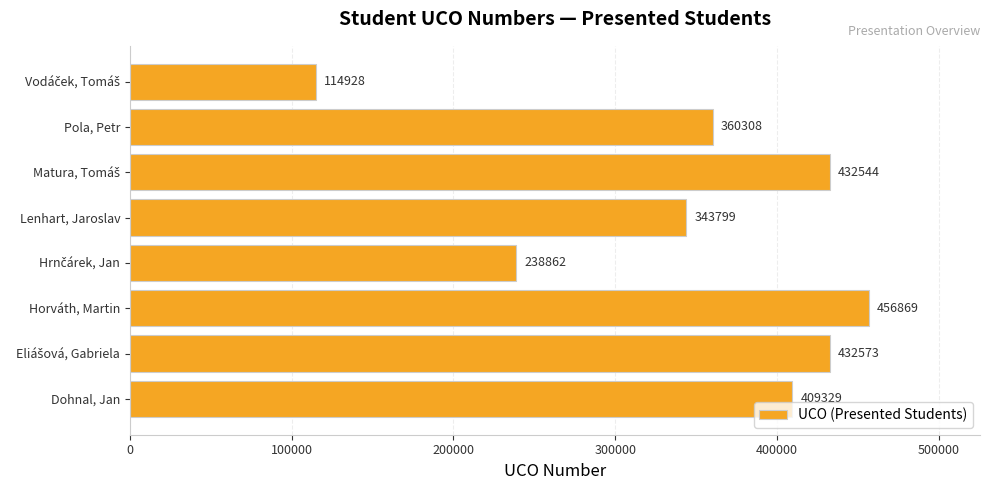

How many bars are there in total?

8